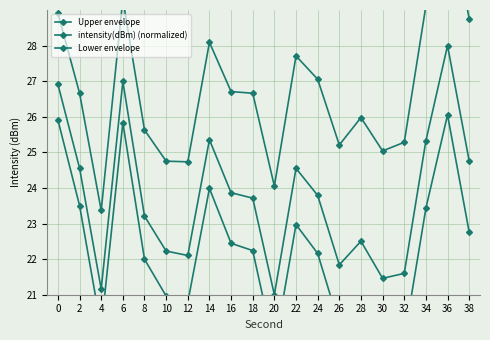

At which label does intensity(dBm) (normalized) reach its peak?

36